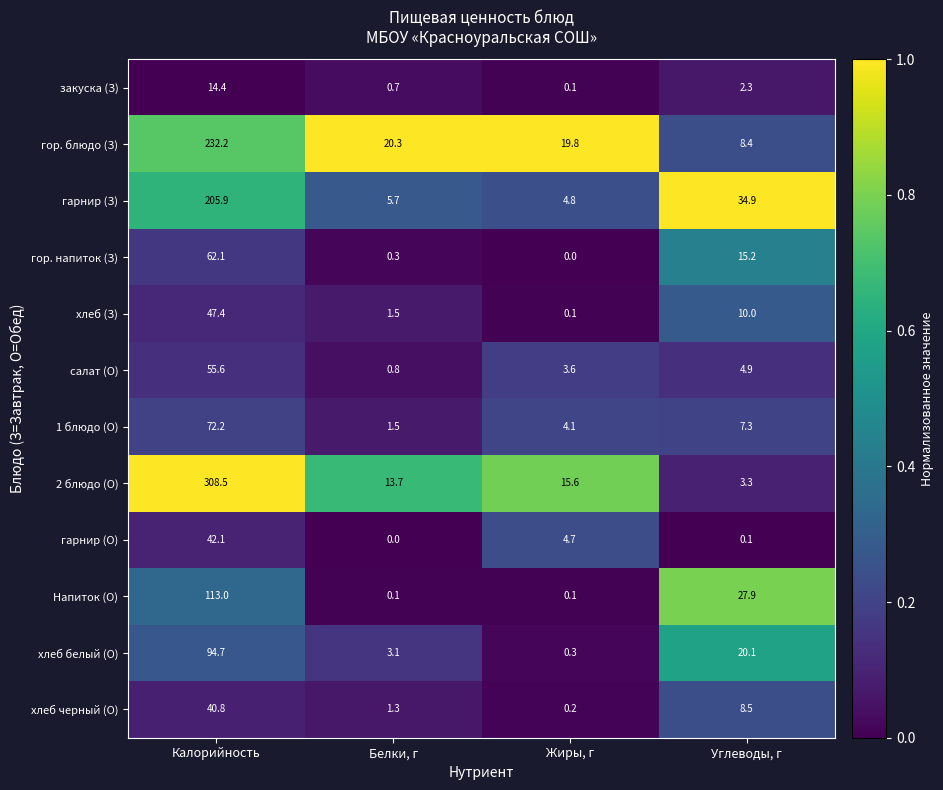

Between Калорийность and Углеводы, г, which series saw the biggest shift?

2 блюдо (О)